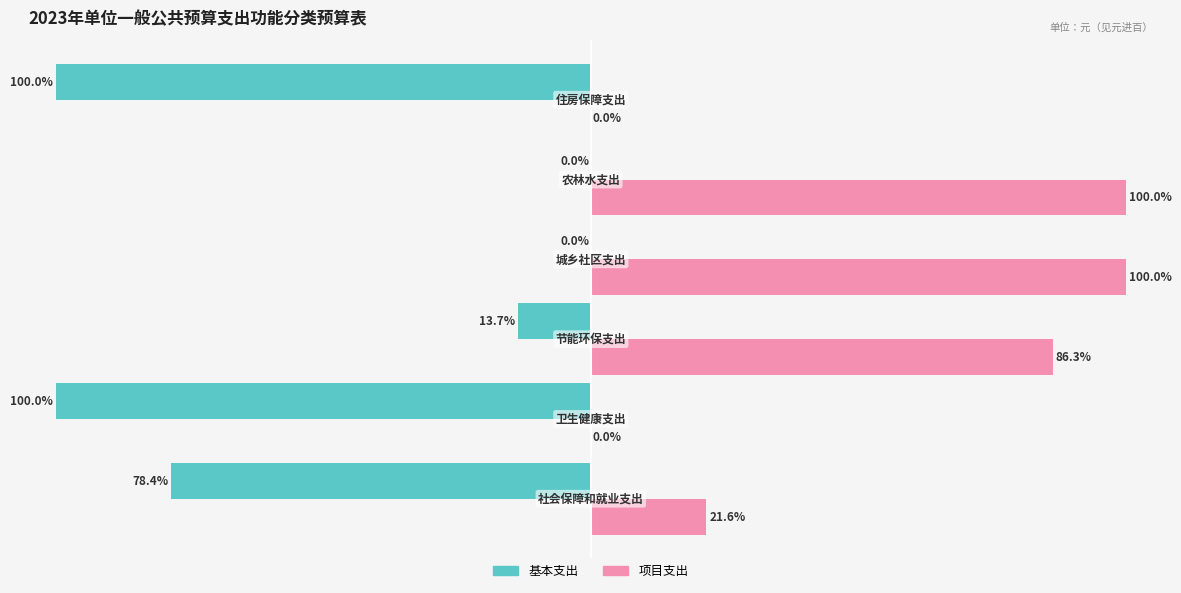

Which series has the largest total across all categories?

项目支出